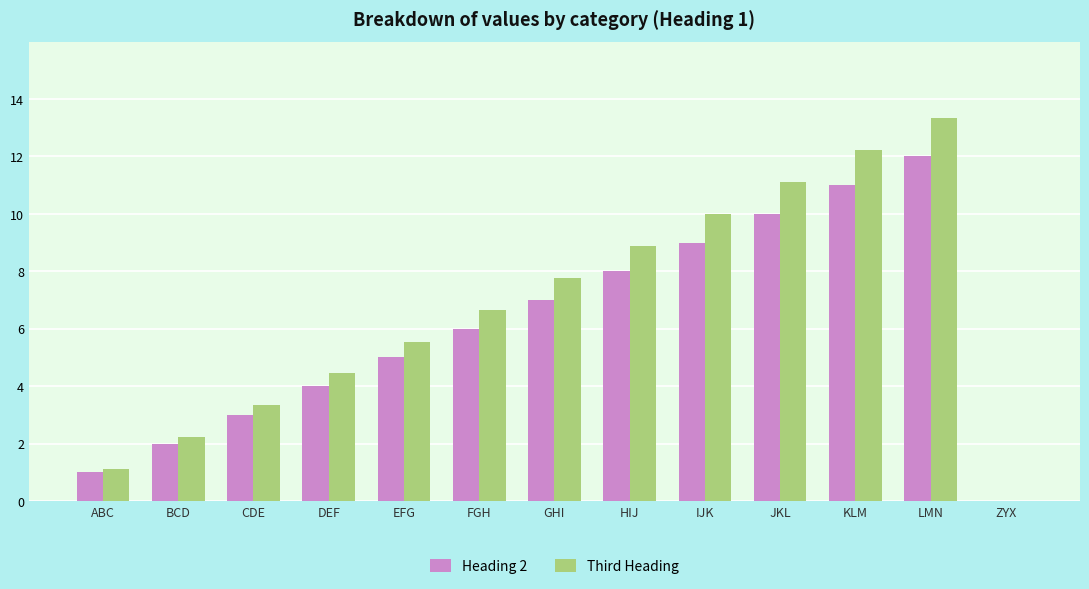

At how many categories does at least one series exceed 0?

12